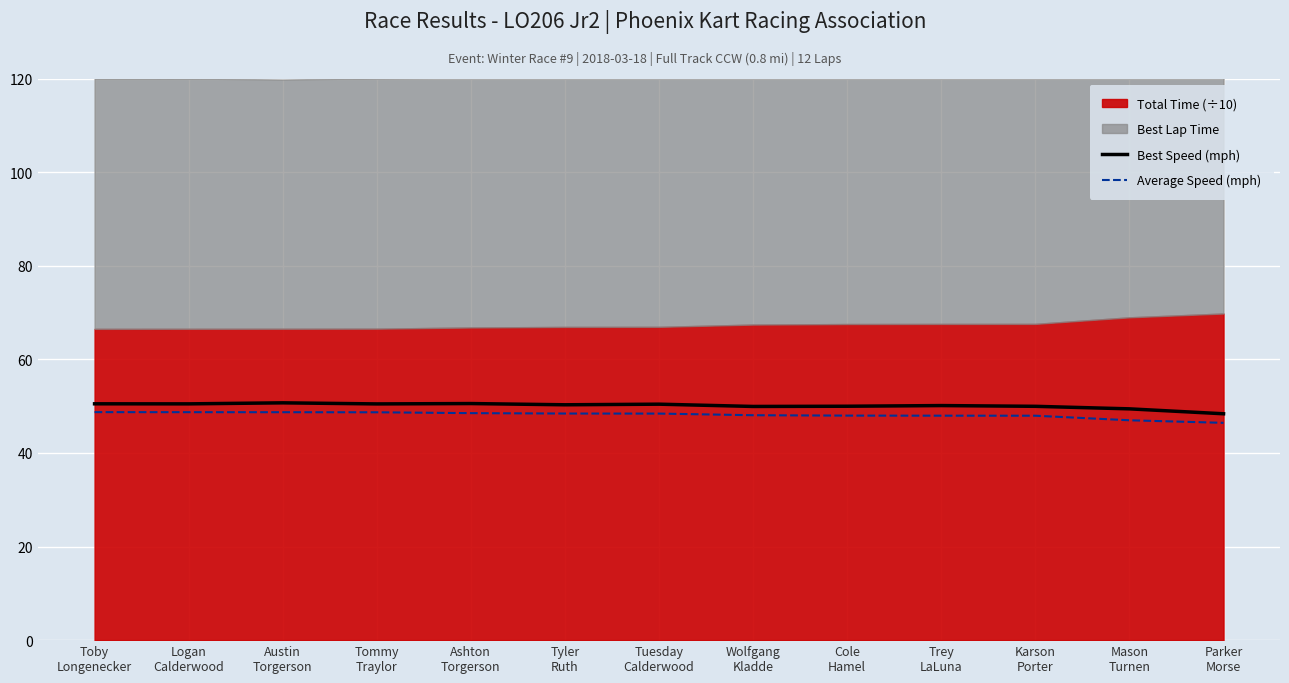

True or false: Average Speed (mph) and Best Speed (mph) intersect in this chart.

False